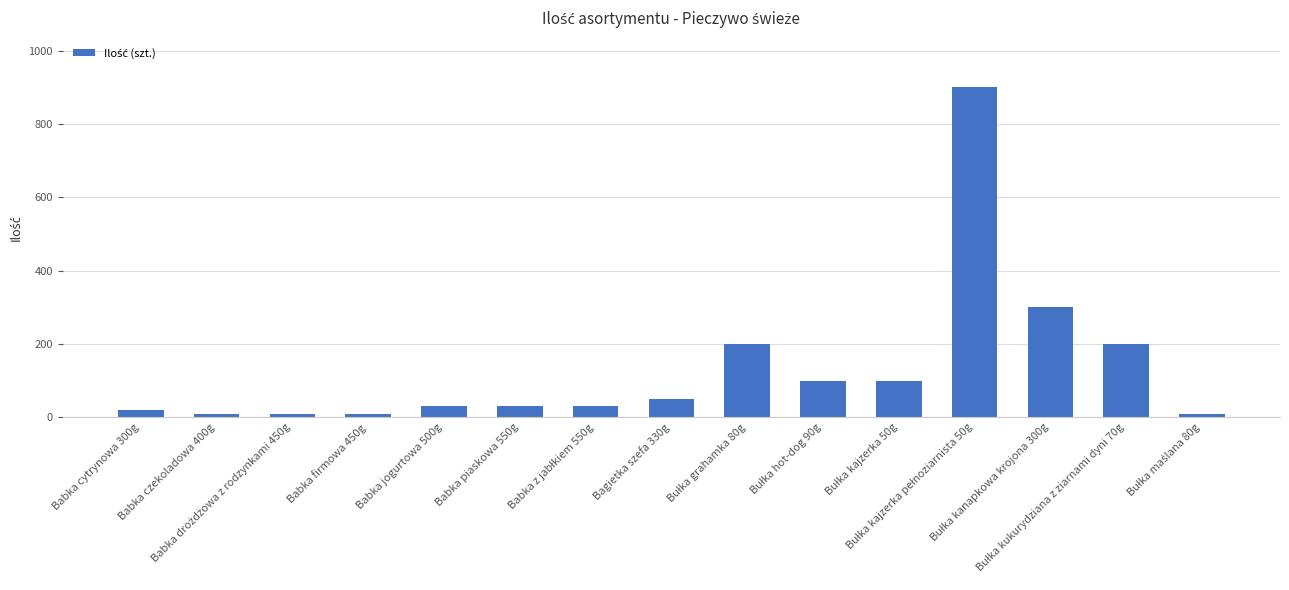

What is the value of the 10th bar from the left?

100